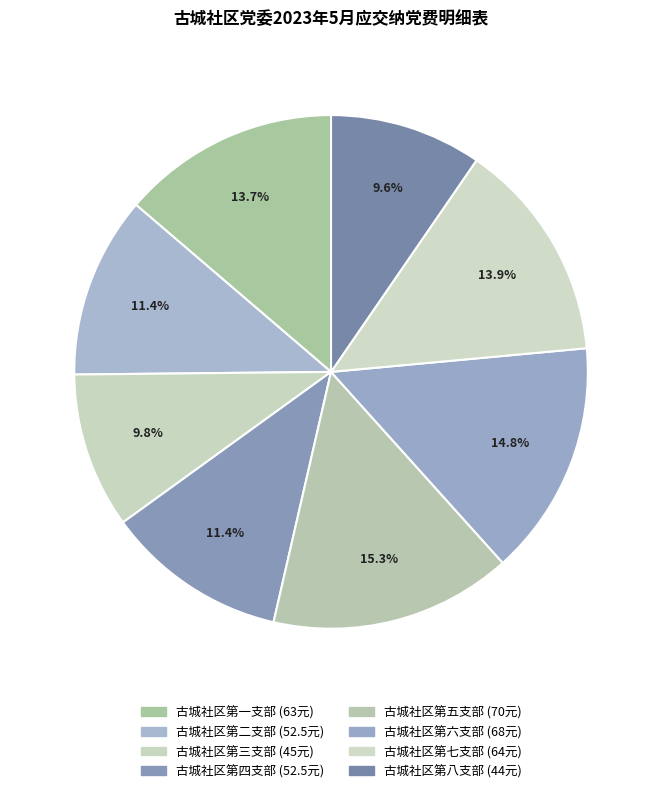

How many segments does this pie chart have?

8